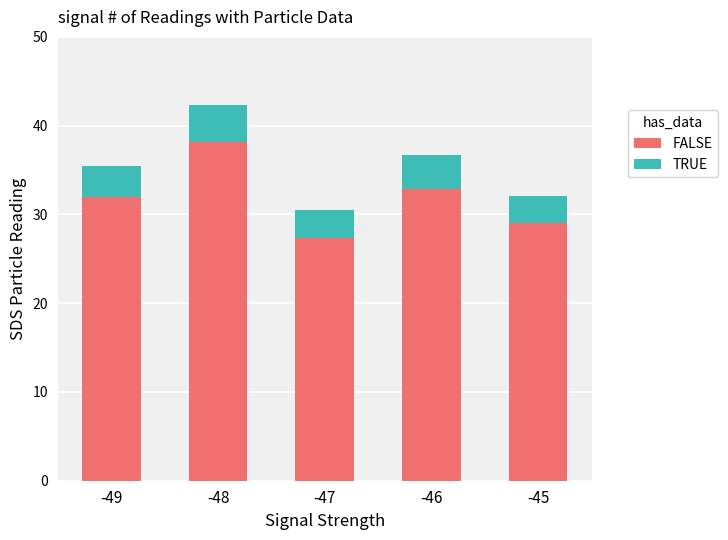

The value of FALSE at -48 is 38.2. True or false?

True